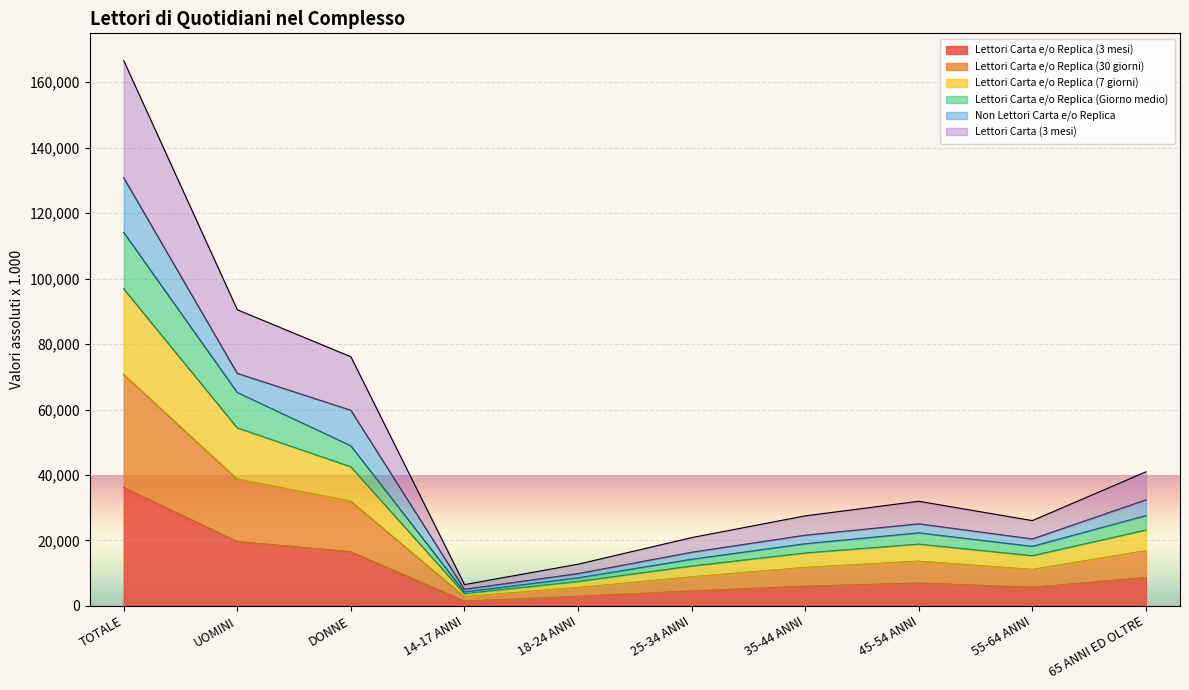

The Lettori Carta e/o Replica (30 giorni) series shows 4470 at 45-54 ANNI. True or false?

False